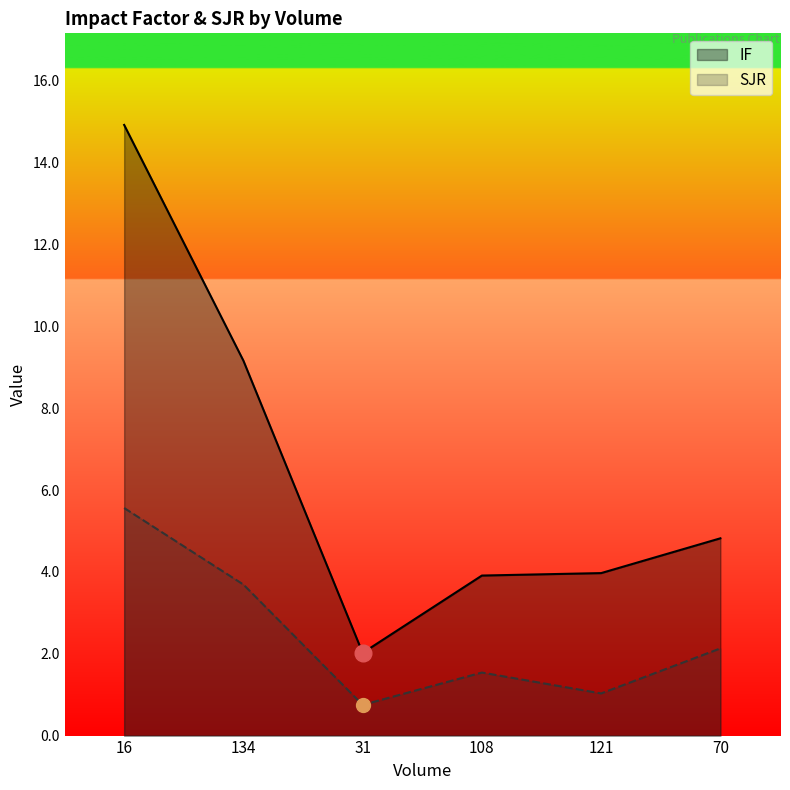

What is the difference between the maximum and minimum values in the SJR series?

4.8